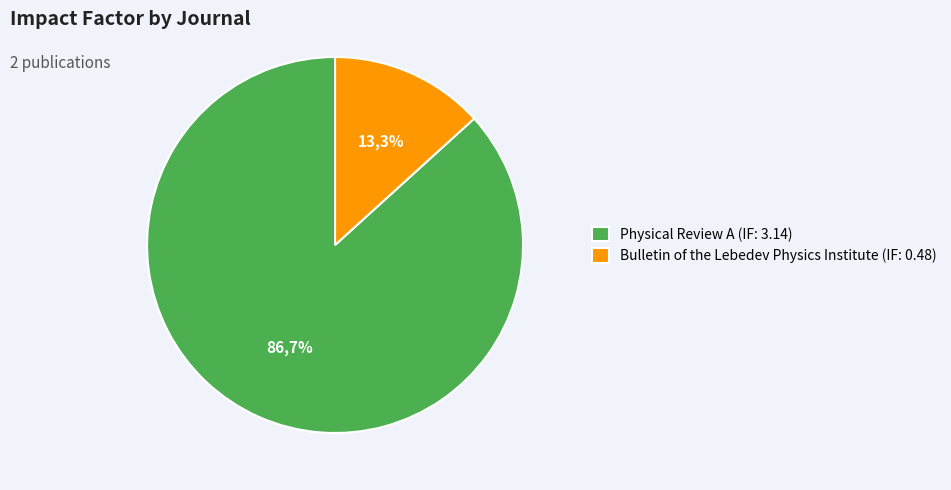

What is the change in value from Physical Review A (IF: 3.14) to Bulletin of the Lebedev Physics Institute (IF: 0.48)?

-2.7